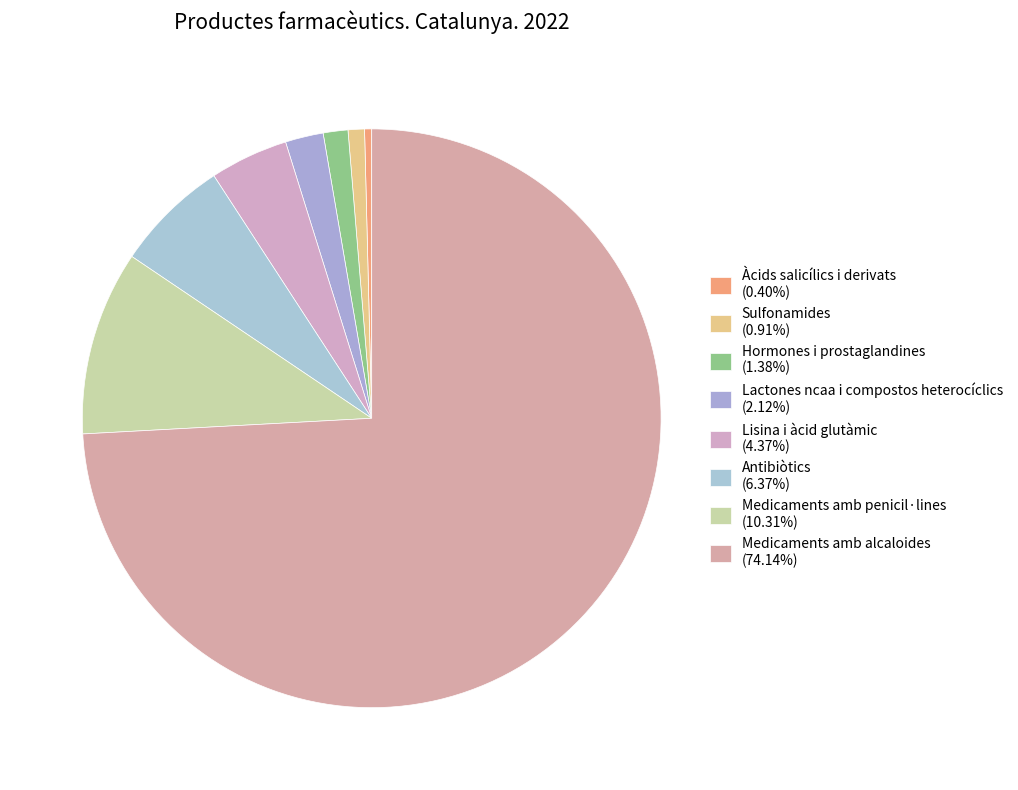

Which category has the smallest portion of the pie?

Àcids salicílics i derivats